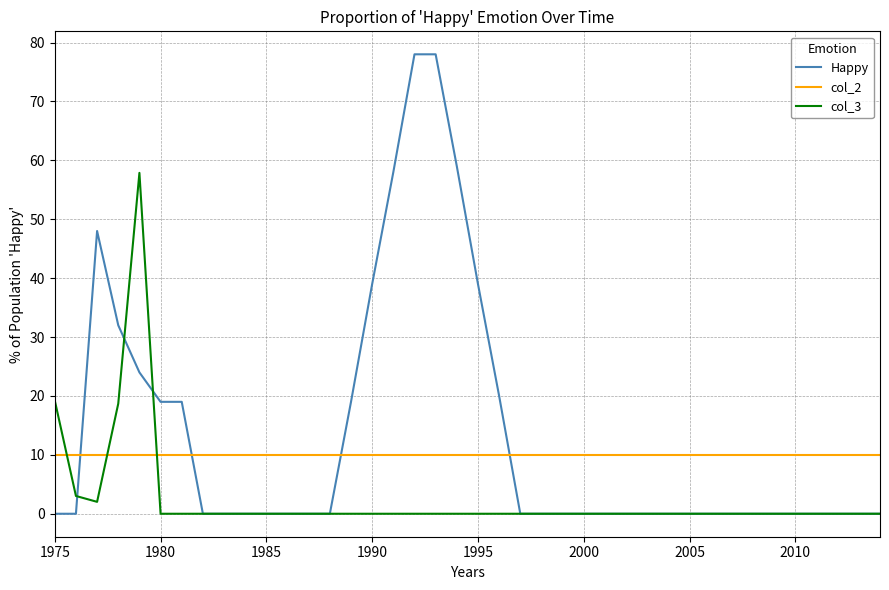

Does the chart have visible grid lines?

Yes